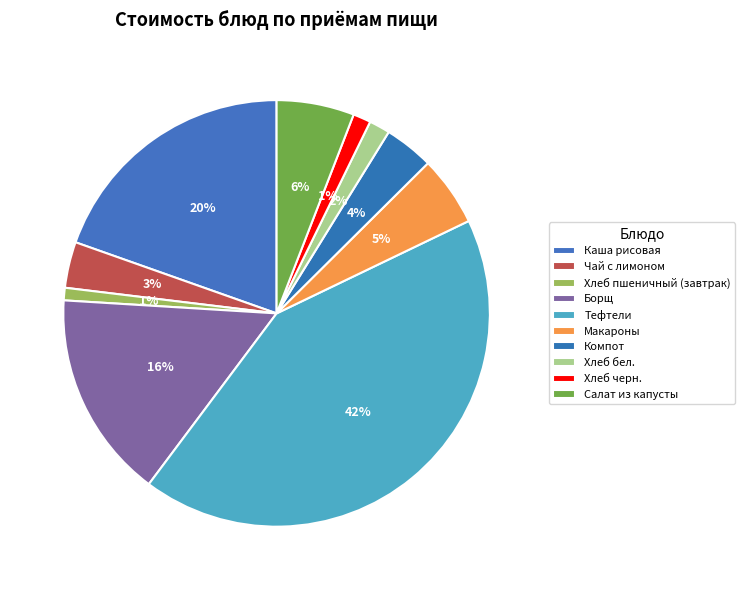

How many slices are in this pie chart?

10